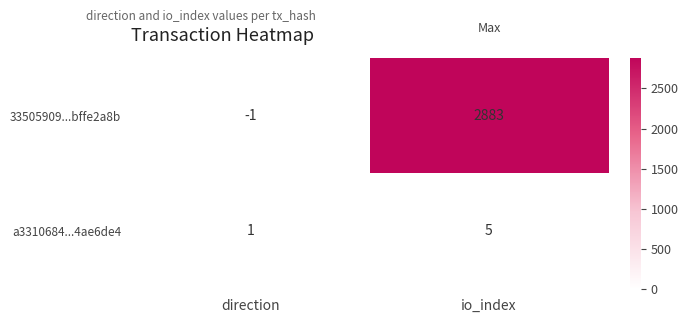

How many distinct data groups are displayed?

2